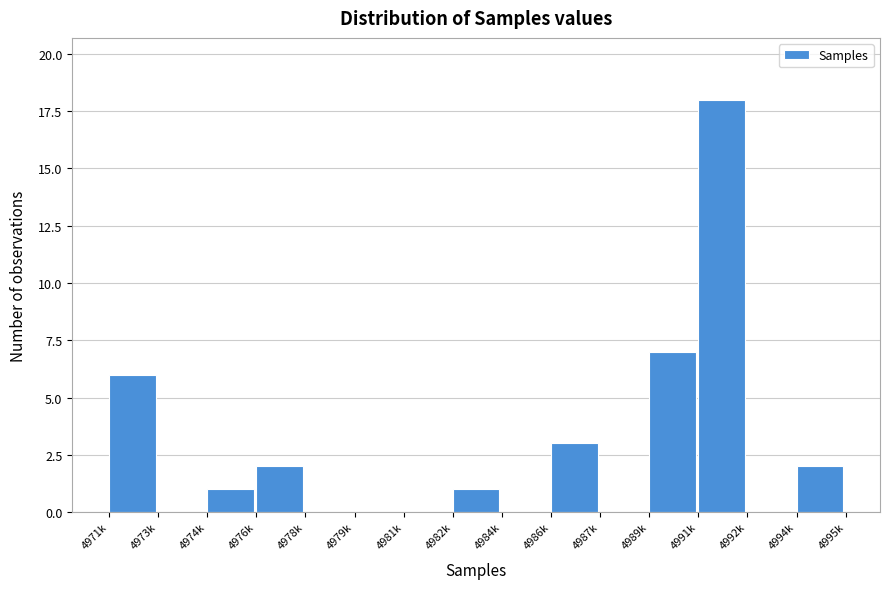

Reading left to right, extract all data points from this chart.

4971k=6	4973k=0	4974k=1	4976k=2	4978k=0	4979k=0	4981k=0	4982k=1	4984k=0	4986k=3	4987k=0	4989k=7	4991k=18	4992k=0	4994k=2